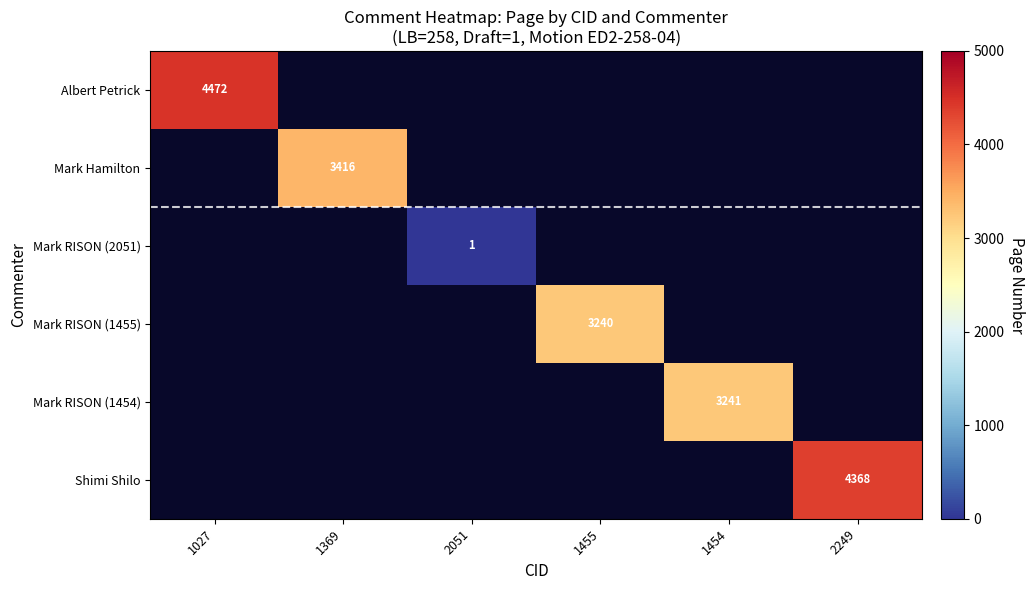

True or false: Shimi Shilo has a value of 4368 at 2249.

True